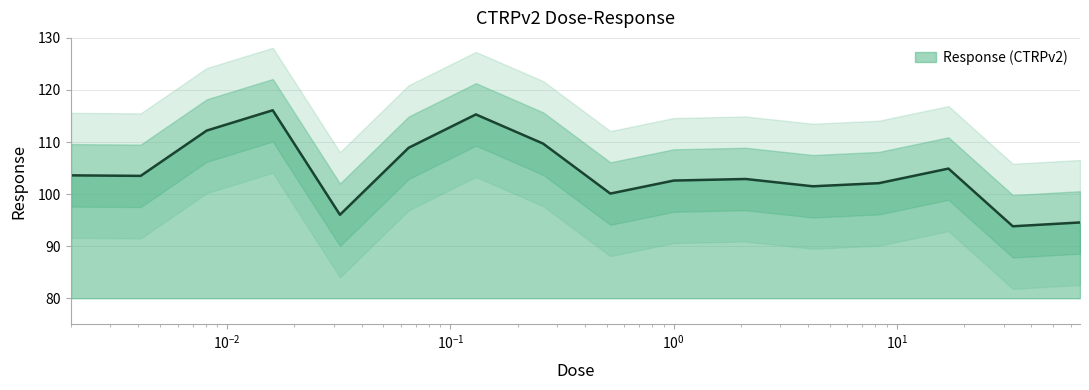

How many interior local valleys (lower than both neighbors) does the data have?

5